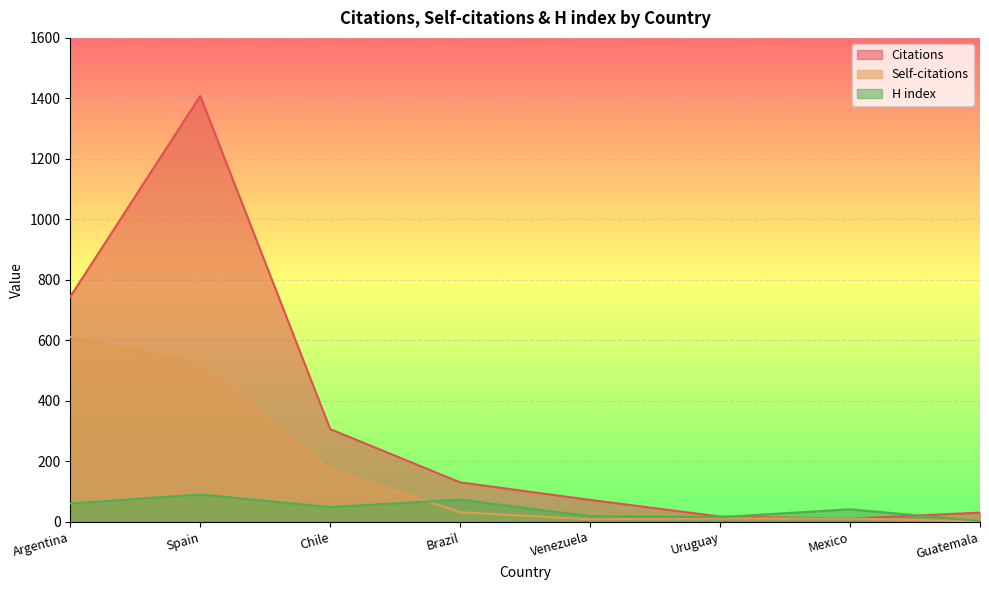

Between Argentina and Chile, which series saw the biggest shift?

Citations